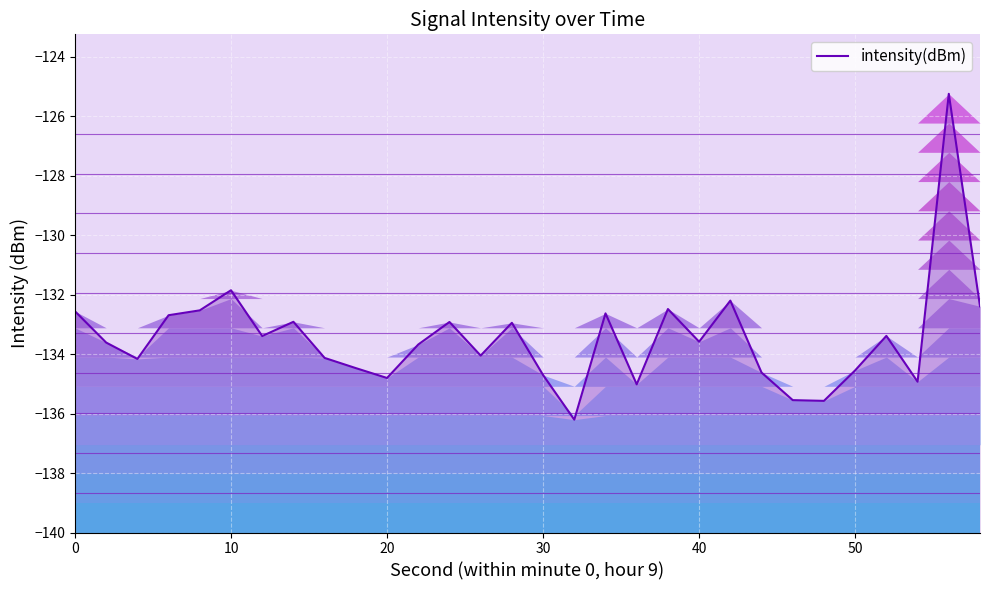

The chart shows a value of -73.7 at 12. True or false?

False